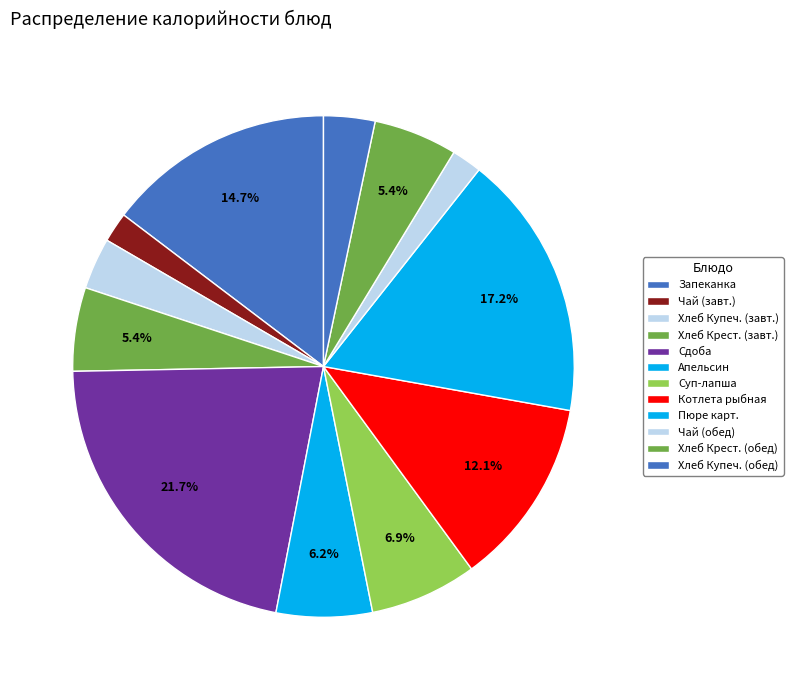

What is the largest slice in the pie chart?

Сдоба